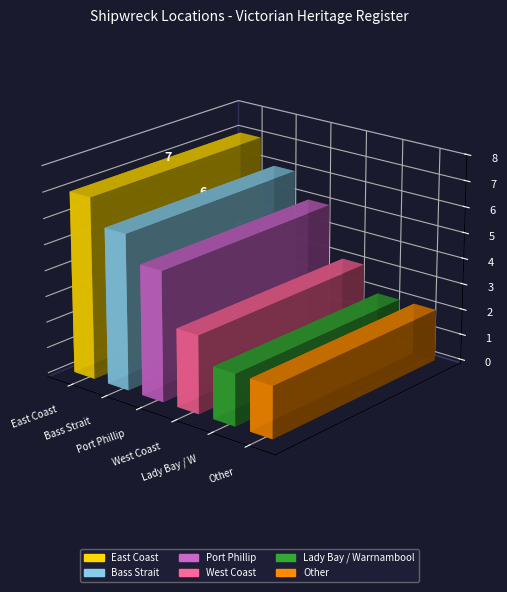

The chart shows a value of 3 at Other. True or false?

False